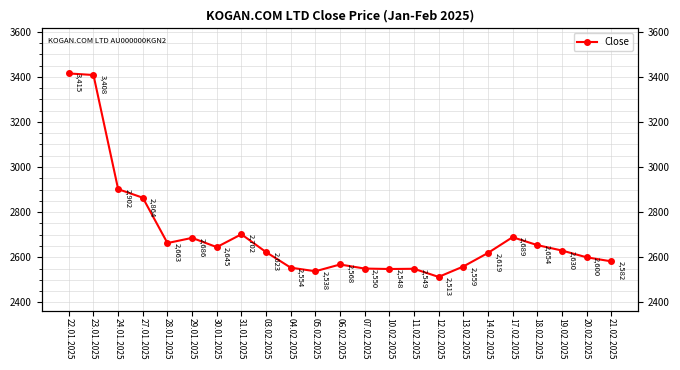

How many categories are shown in the chart?

23